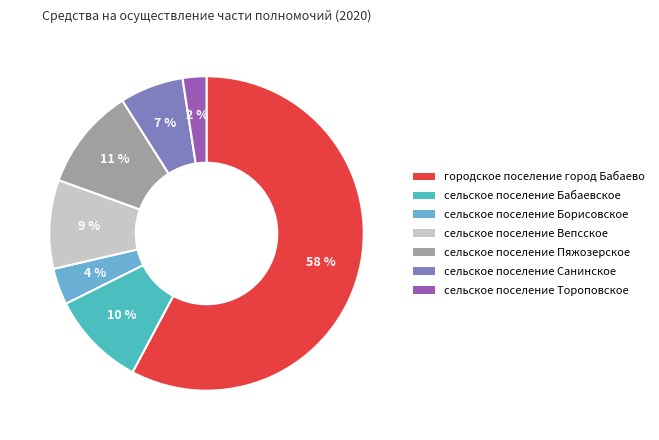

How many segments does this pie chart have?

7